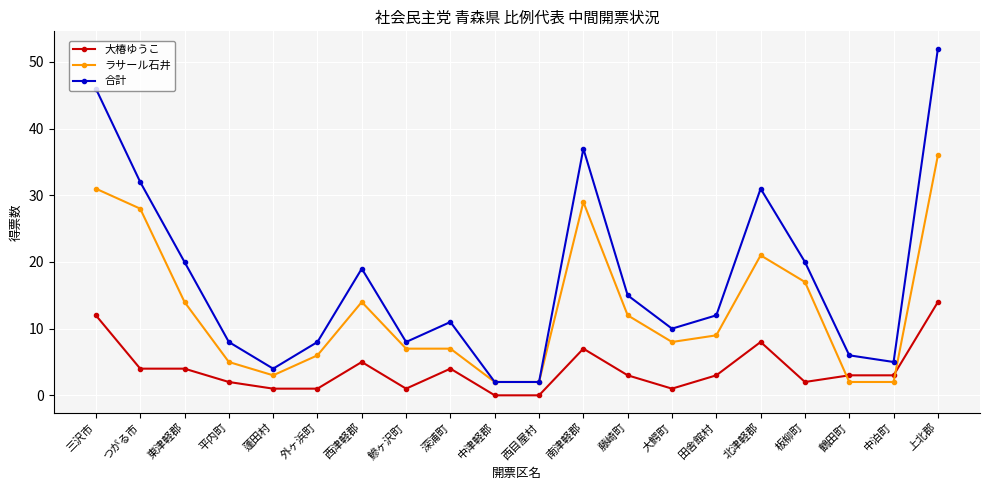

What is the difference between the highest and lowest values at 鰺ヶ沢町?

7